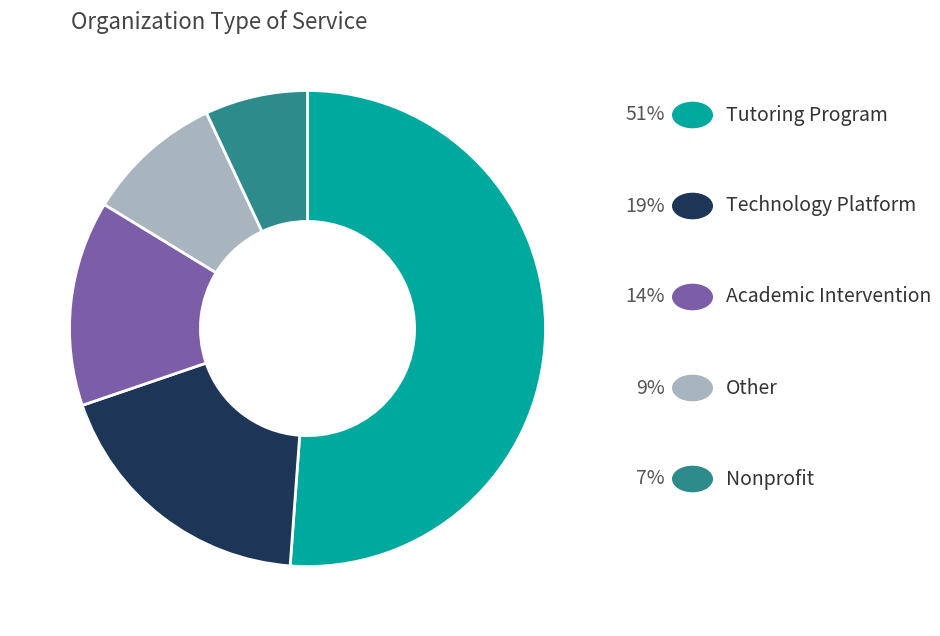

Is there a majority slice in this chart?

Yes